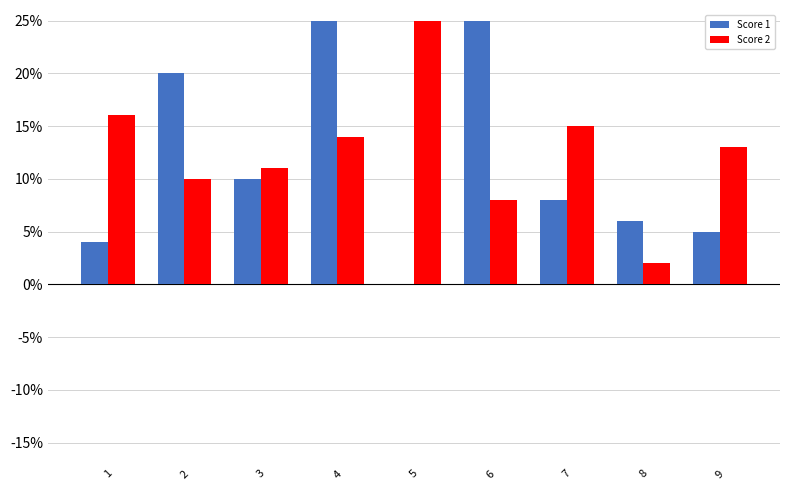

Which series changed the most between 3 and 8?

Score 2